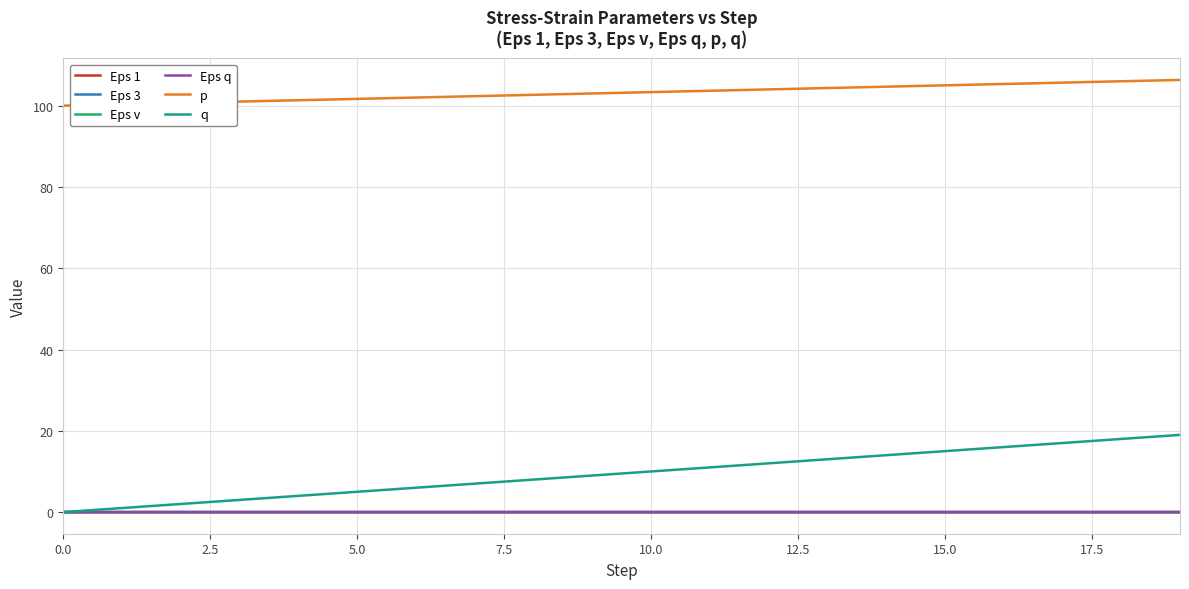

What are all the series names shown in the legend?

Eps 1, Eps 3, Eps v, Eps q, p, q